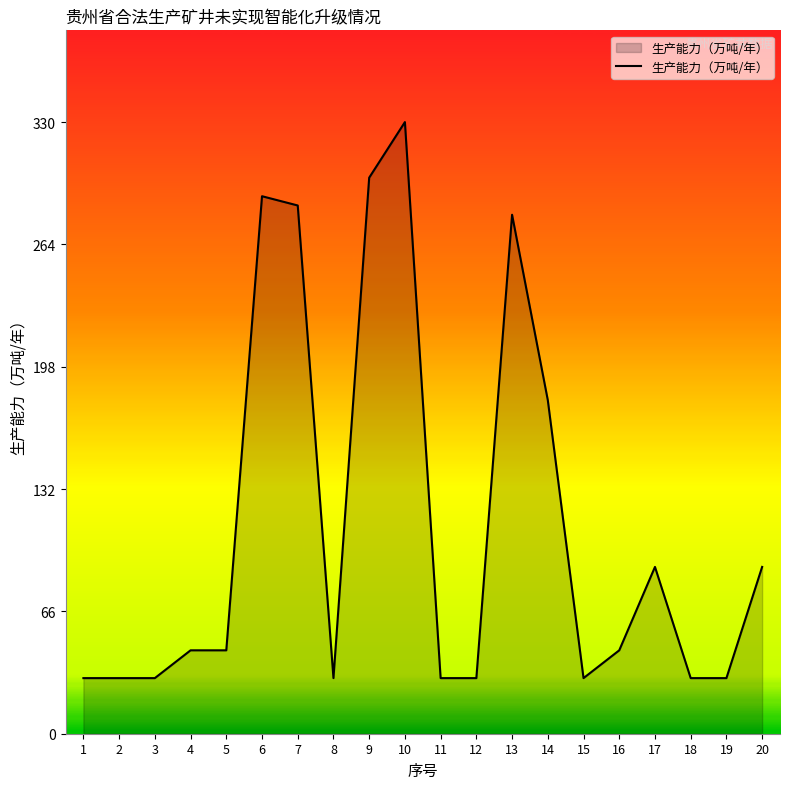

The value at 9 is 165. True or false?

False